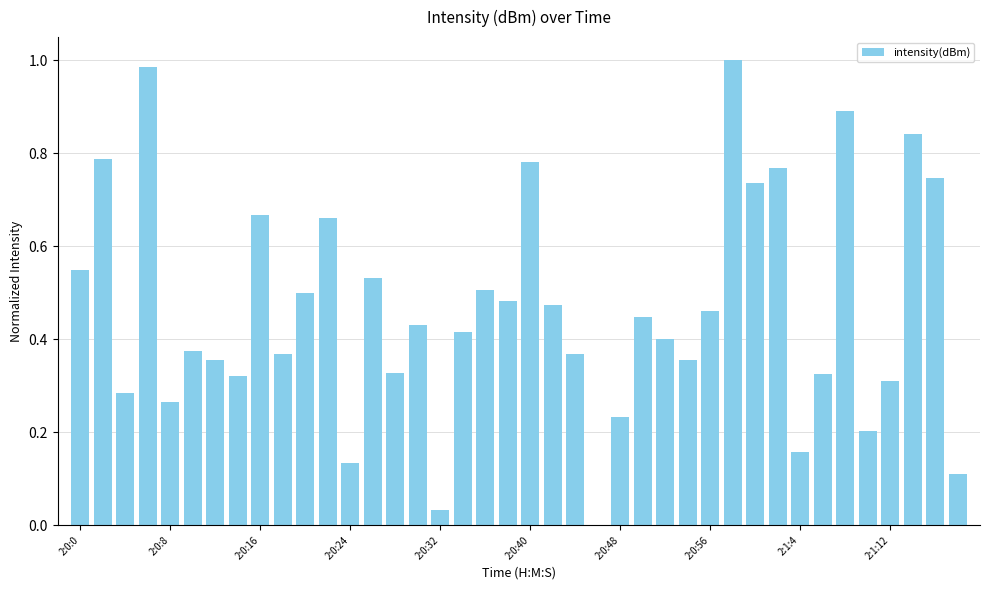

What is the maximum value shown in the chart?

1.0